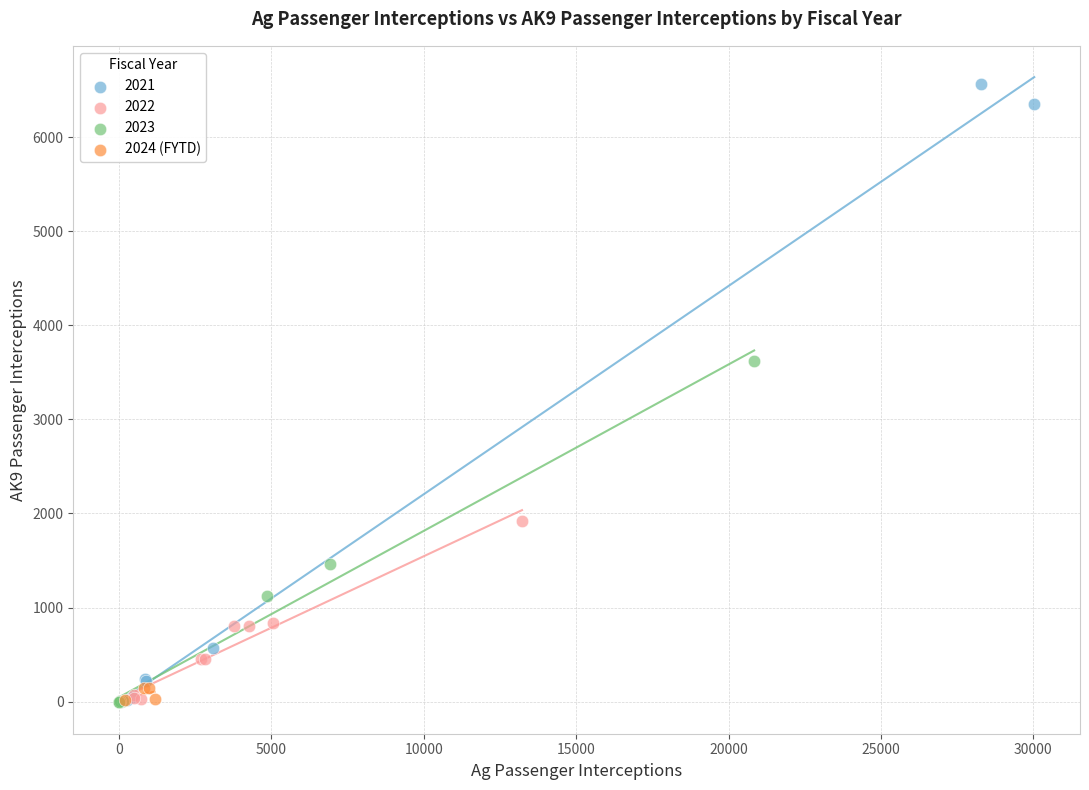

Which series reaches the maximum Y coordinate?

2021